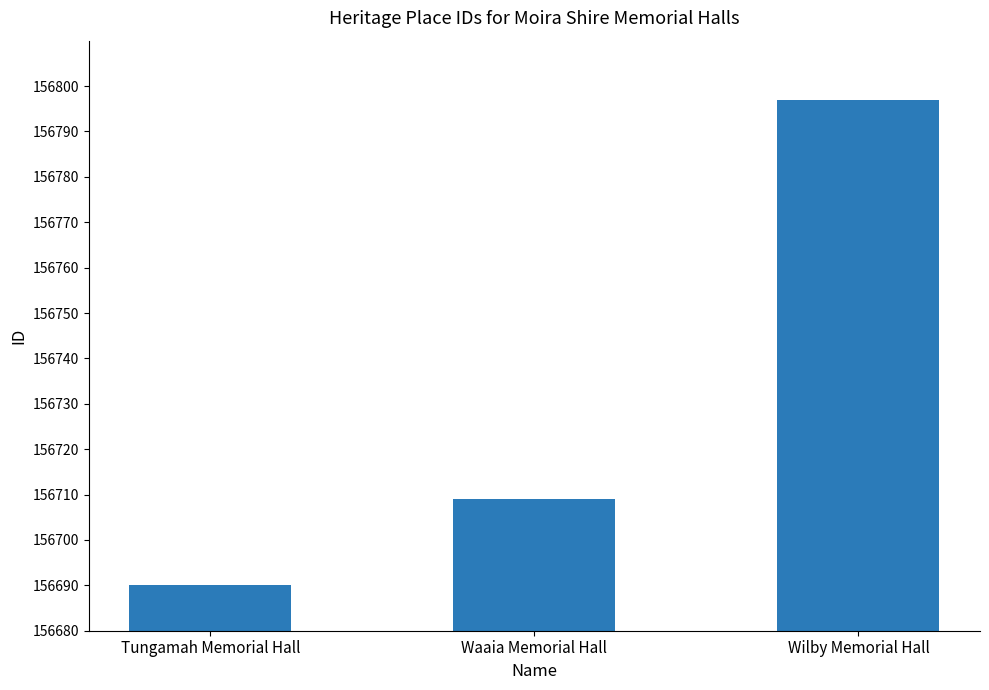

Reading left to right, extract all data points from this chart.

Tungamah Memorial Hall=156690	Waaia Memorial Hall=156709	Wilby Memorial Hall=156797